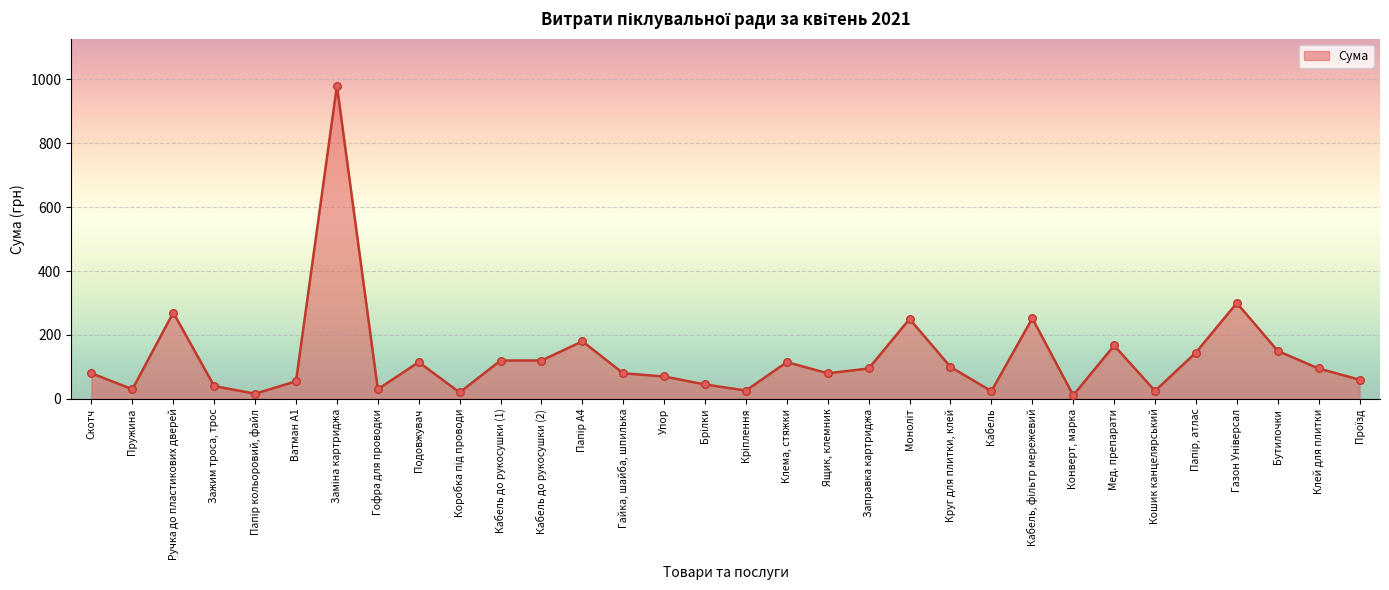

What is the ratio of the value at Мед. препарати to the value at Круг для плитки, клей?

1.7